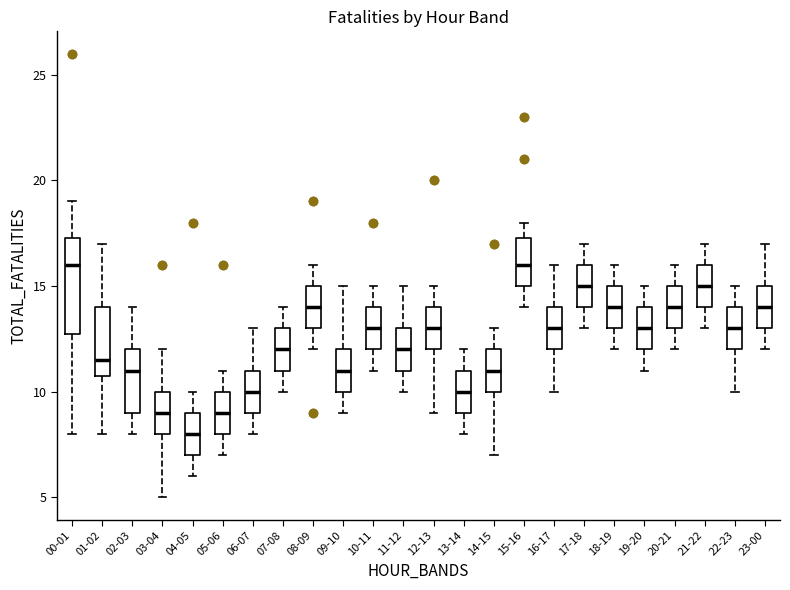

Reading left to right, read every box against the y-axis: the position of its median line, the range the box covers, and the ends of its whiskers. The values are not printed on the chart, so give them approximately, as read against the axis.

00-01: median 16.0, box 13.0 to 17.5, whiskers 8.0 to 19.0
01-02: median 11.5, box 11.0 to 14.0, whiskers 8.0 to 17.0
02-03: median 11.0, box 9.0 to 12.0, whiskers 8.0 to 14.0
03-04: median 9.0, box 8.0 to 10.0, whiskers 5.0 to 12.0
04-05: median 8.0, box 7.0 to 9.0, whiskers 6.0 to 10.0
05-06: median 9.0, box 8.0 to 10.0, whiskers 7.0 to 11.0
06-07: median 10.0, box 9.0 to 11.0, whiskers 8.0 to 13.0
07-08: median 12.0, box 11.0 to 13.0, whiskers 10.0 to 14.0
08-09: median 14.0, box 13.0 to 15.0, whiskers 12.0 to 16.0
09-10: median 11.0, box 10.0 to 12.0, whiskers 9.0 to 15.0
10-11: median 13.0, box 12.0 to 14.0, whiskers 11.0 to 15.0
11-12: median 12.0, box 11.0 to 13.0, whiskers 10.0 to 15.0
12-13: median 13.0, box 12.0 to 14.0, whiskers 9.0 to 15.0
13-14: median 10.0, box 9.0 to 11.0, whiskers 8.0 to 12.0
14-15: median 11.0, box 10.0 to 12.0, whiskers 7.0 to 13.0
15-16: median 16.0, box 15.0 to 17.5, whiskers 14.0 to 18.0
16-17: median 13.0, box 12.0 to 14.0, whiskers 10.0 to 16.0
17-18: median 15.0, box 14.0 to 16.0, whiskers 13.0 to 17.0
18-19: median 14.0, box 13.0 to 15.0, whiskers 12.0 to 16.0
19-20: median 13.0, box 12.0 to 14.0, whiskers 11.0 to 15.0
20-21: median 14.0, box 13.0 to 15.0, whiskers 12.0 to 16.0
21-22: median 15.0, box 14.0 to 16.0, whiskers 13.0 to 17.0
22-23: median 13.0, box 12.0 to 14.0, whiskers 10.0 to 15.0
23-00: median 14.0, box 13.0 to 15.0, whiskers 12.0 to 17.0